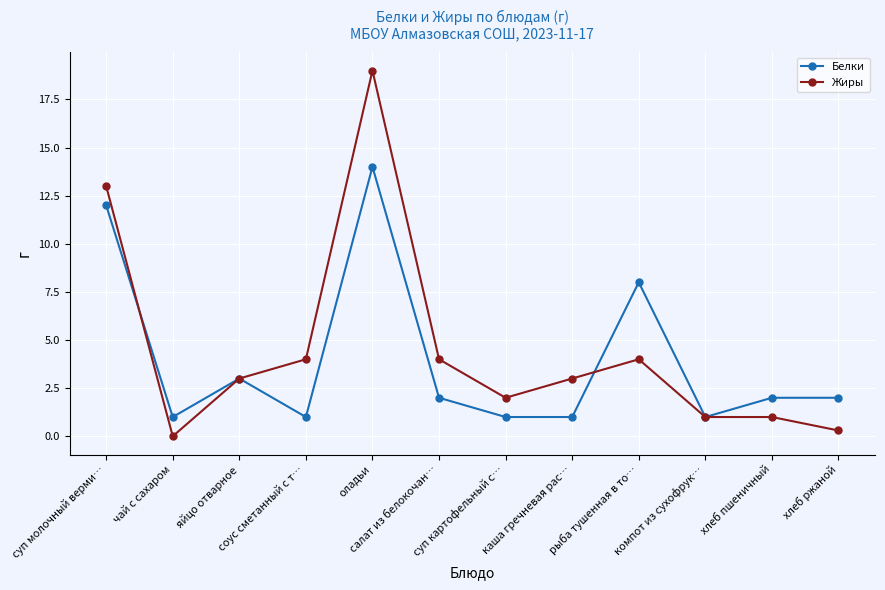

What is the difference between the maximum and minimum values in the Белки series?

13.0